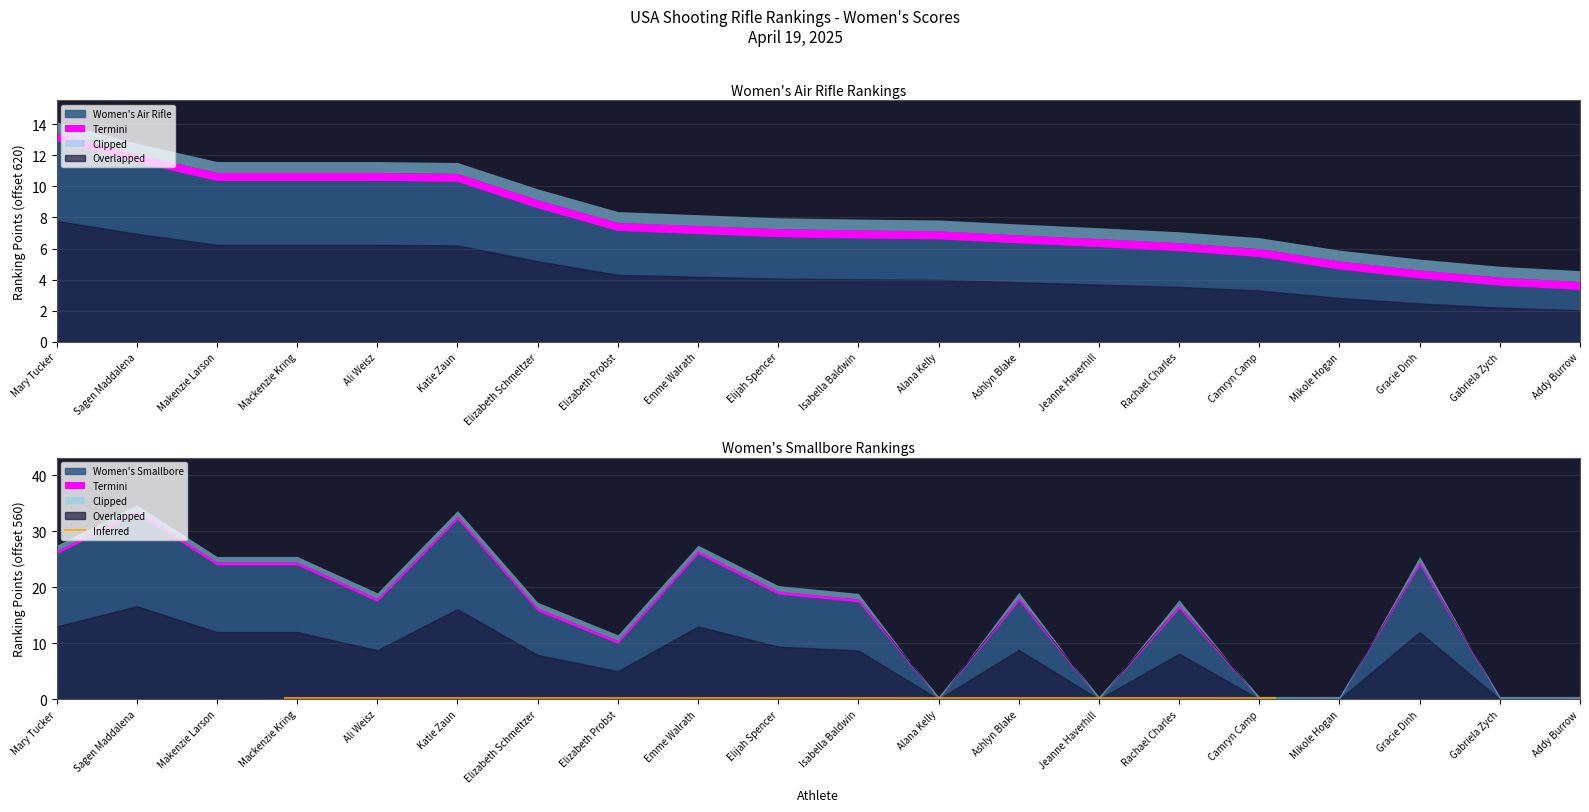

List the labels in order of value, largest first.

Mary Tucker, Sagen Maddalena, Makenzie Larson, Mackenzie Kring, Ali Weisz, Katie Zaun, Elizabeth Schmeltzer, Elizabeth Probst, Emme Walrath, Elijah Spencer, Isabella Baldwin, Alana Kelly, Ashlyn Blake, Jeanne Haverhill, Rachael Charles, Camryn Camp, Mikole Hogan, Gracie Dinh, Gabriela Zych, Addy Burrow